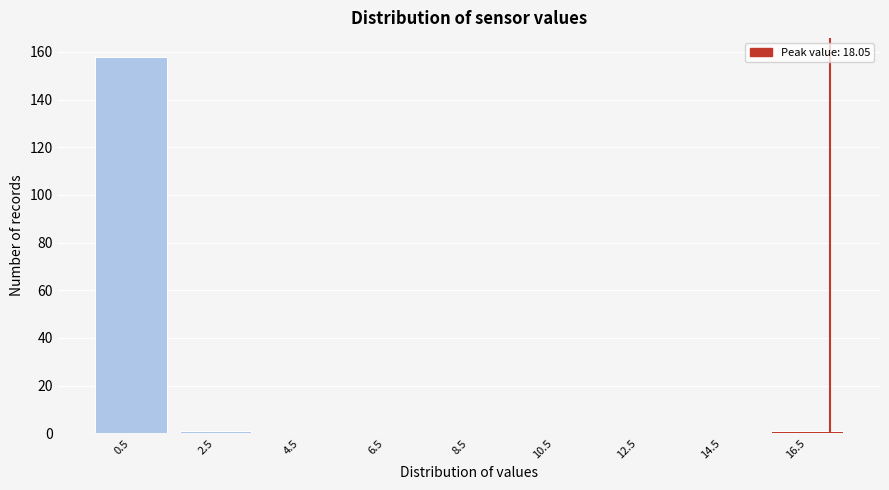

Reading right to left, list all the values displayed in this chart.

16.5=1	14.5=0	12.5=0	10.5=0	8.5=0	6.5=0	4.5=0	2.5=1	0.5=158